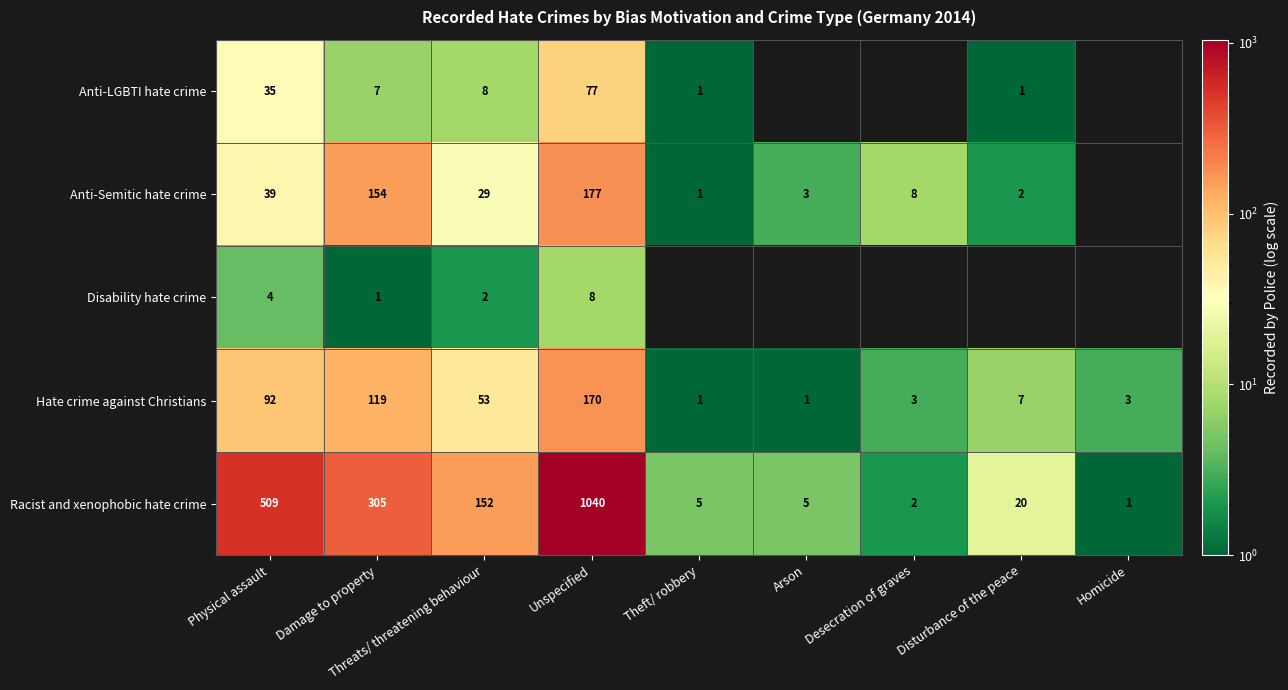

True or false: Anti-LGBTI hate crime has a value of 35 at Physical assault.

True